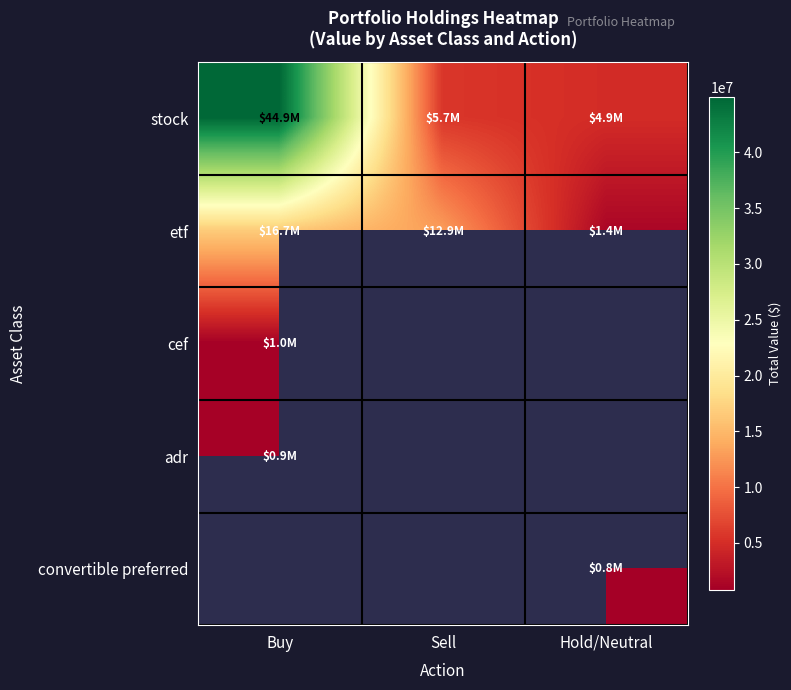

At which label does etf first exceed 12885040?

Buy